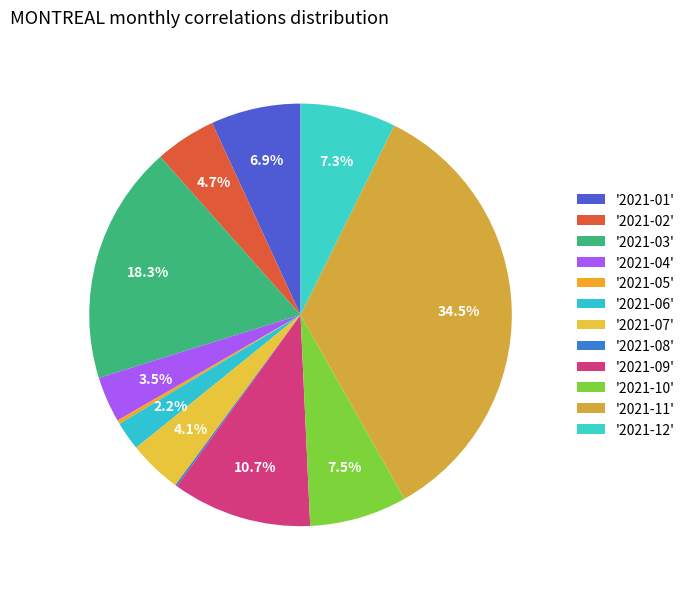

Rank the categories by value from highest to lowest.

2021-11, 2021-03, 2021-09, 2021-10, 2021-12, 2021-01, 2021-02, 2021-07, 2021-04, 2021-06, 2021-05, 2021-08